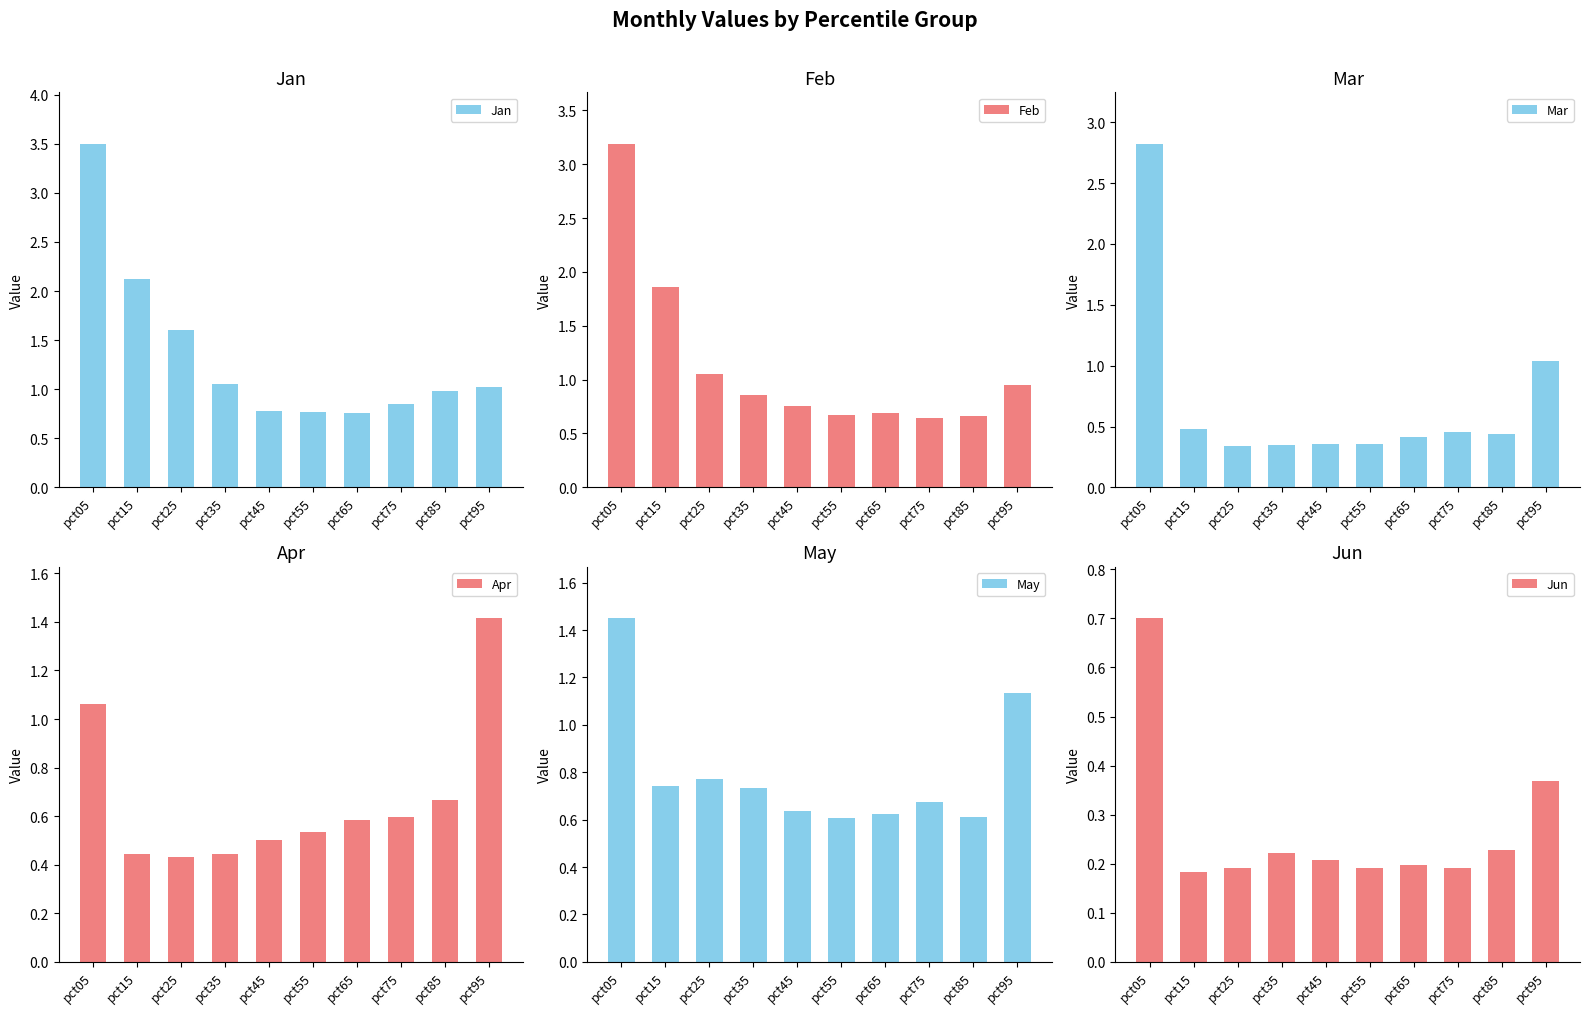

Reading right to left, extract all data points from this chart.

Jan: 1.0	1.0	0.8	0.8	0.8	0.8	1.1	1.6	2.1	3.5
Feb: 1.0	0.7	0.6	0.7	0.7	0.8	0.9	1.1	1.9	3.2
Mar: 1.0	0.4	0.5	0.4	0.4	0.4	0.3	0.3	0.5	2.8
Apr: 1.4	0.7	0.6	0.6	0.5	0.5	0.4	0.4	0.4	1.1
May: 1.1	0.6	0.7	0.6	0.6	0.6	0.7	0.8	0.7	1.4
Jun: 0.4	0.2	0.2	0.2	0.2	0.2	0.2	0.2	0.2	0.7